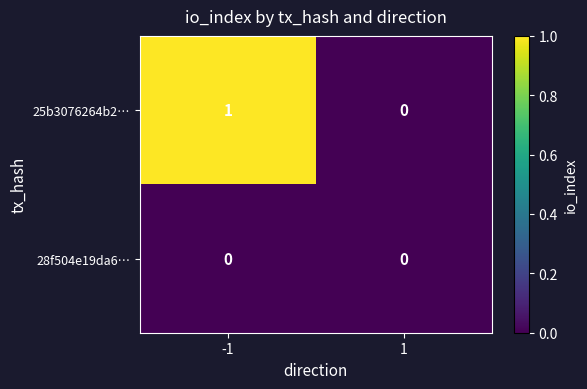

What is the spread (max minus min) of values at -1?

1